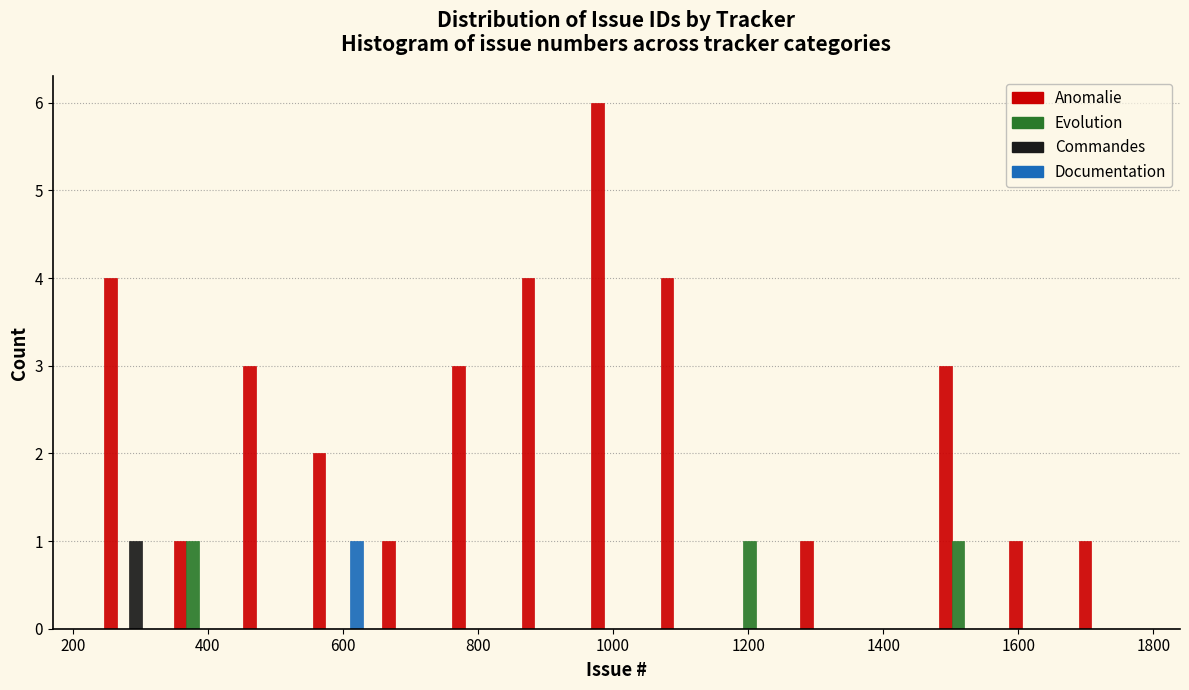

In the Commandes series, which range on the x-axis has the tallest bar?

240 to 340